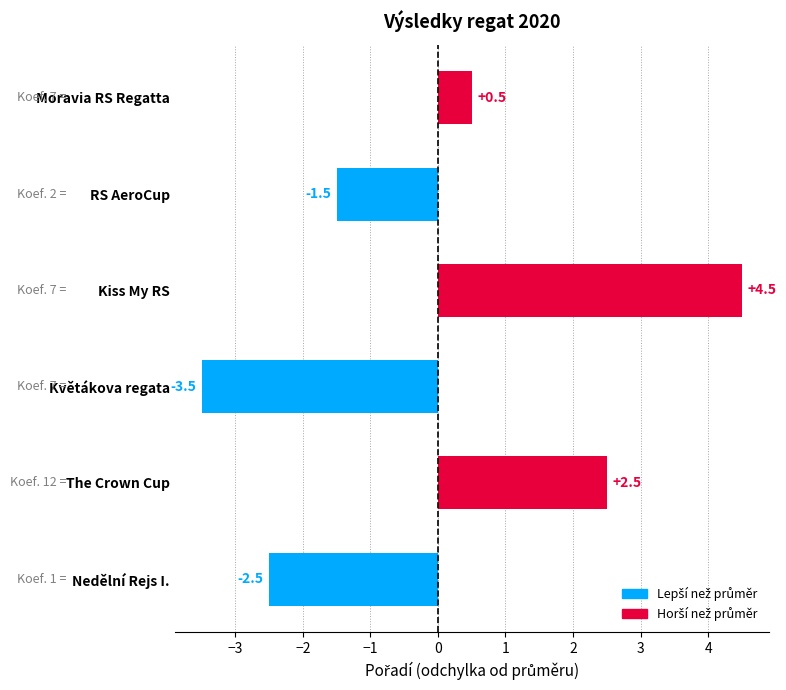

What is the difference between the values at Květákova regata and Nedělní Rejs I.?

1.0